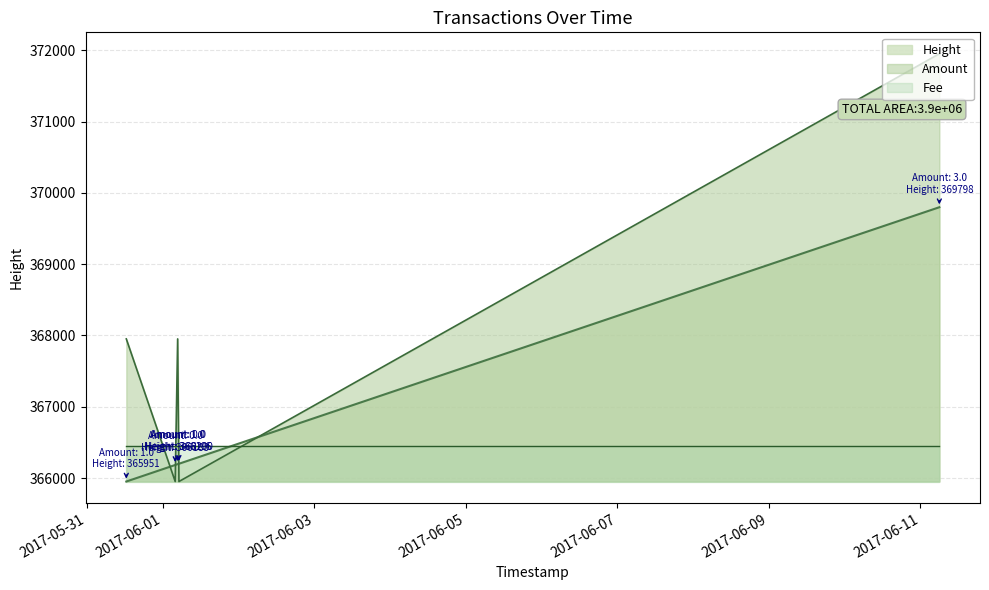

Reading left to right, what are all the values shown in this chart?

367951	365951	367951	365951	371951